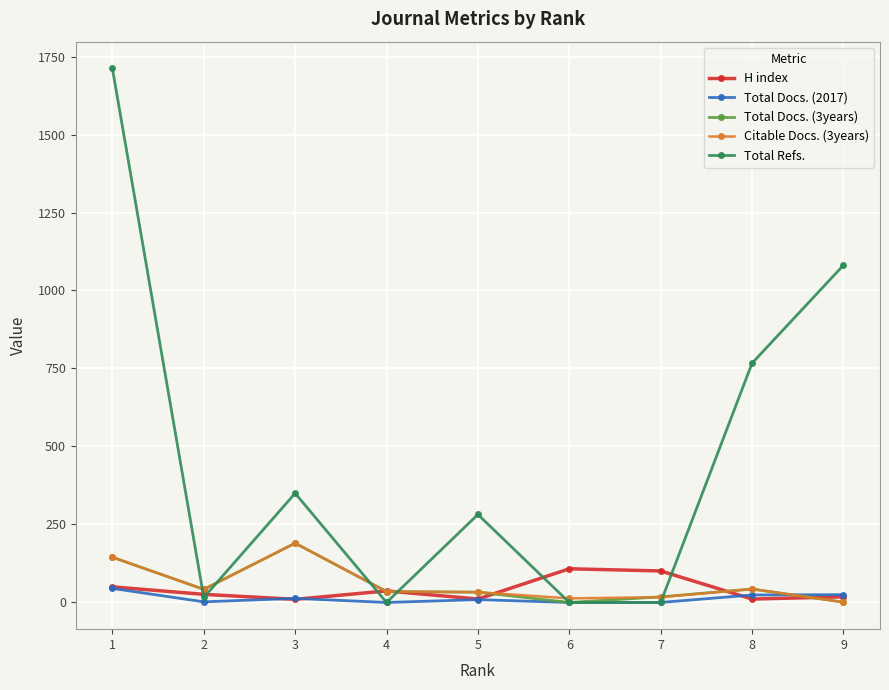

What is the greatest value displayed?

1712